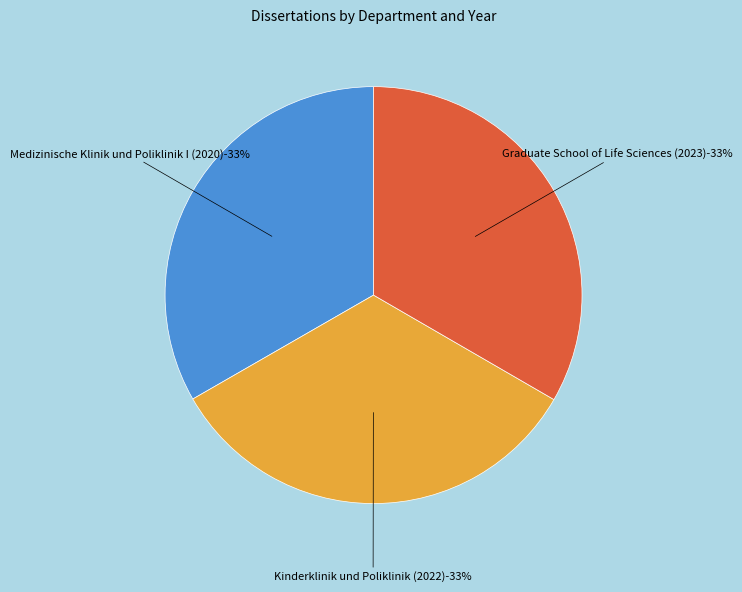

Does any single category account for the majority?

No